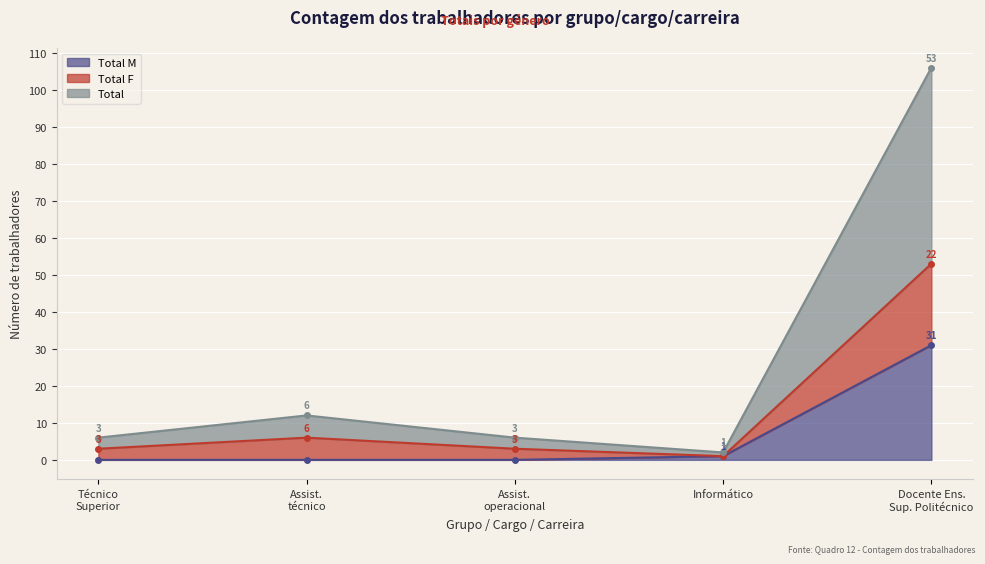

Which series has the largest range (max minus min)?

Total